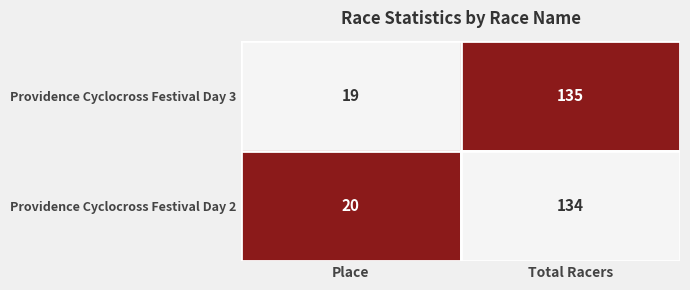

Which series has the largest range (max minus min)?

Providence Cyclocross Festival Day 3